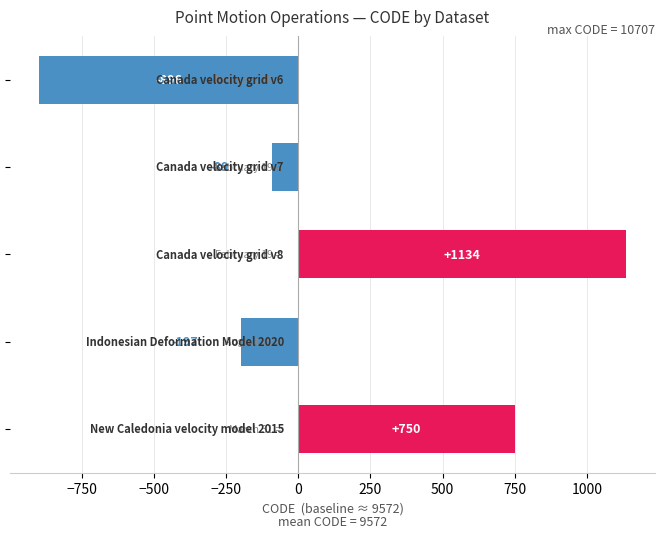

What is the maximum value shown in the chart?

1134.2